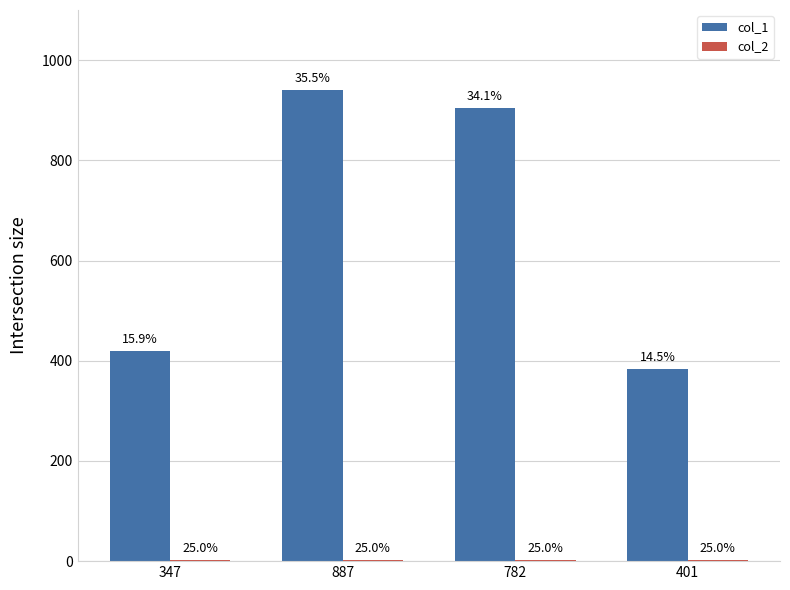

How many groups of bars are there?

4